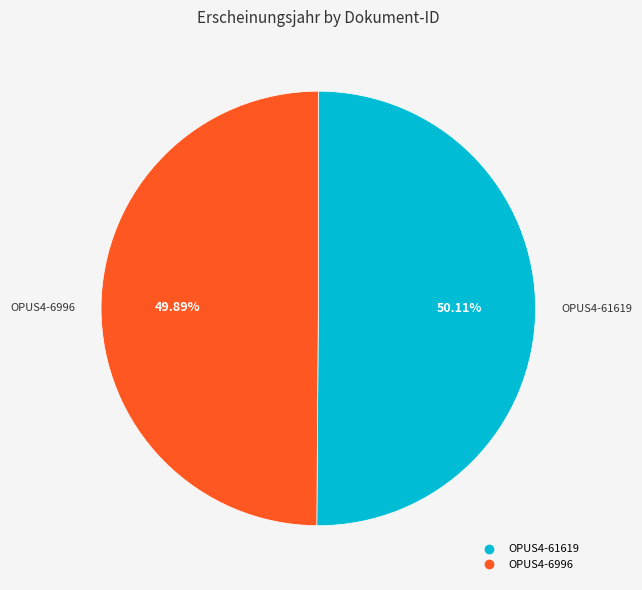

True or false: OPUS4-61619 accounts for 50% of the total.

True